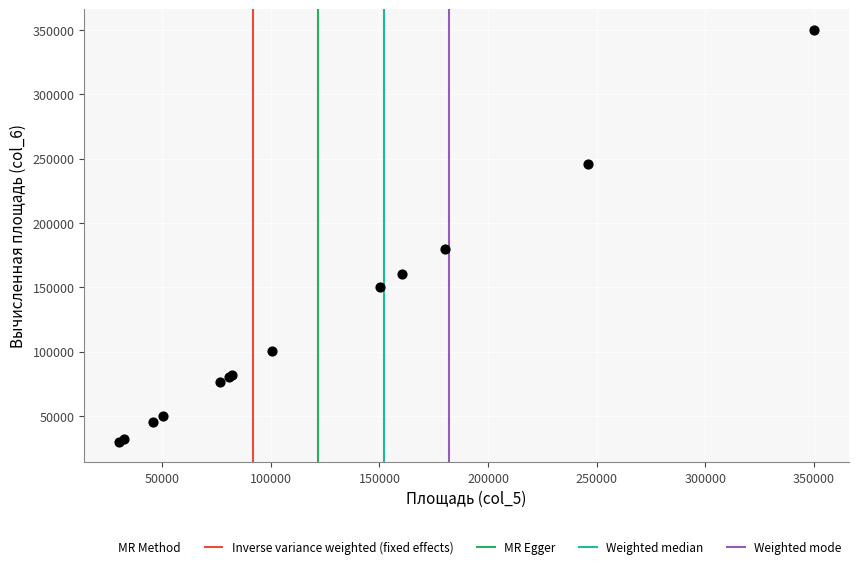

What Y value in the scatter plot is closest to 190077?

180002.0